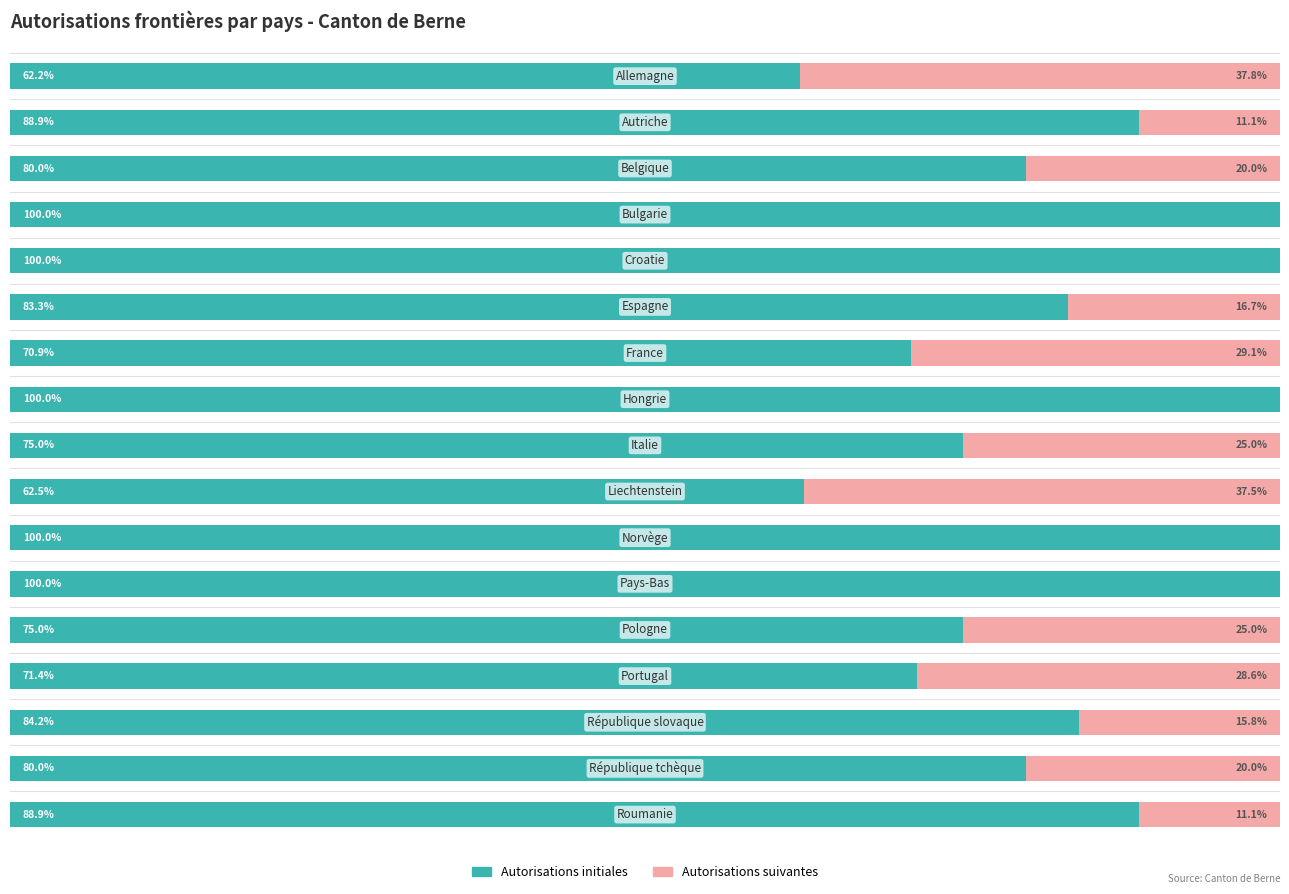

What are all the series names shown in the legend?

Autorisations initiales, Autorisations suivantes